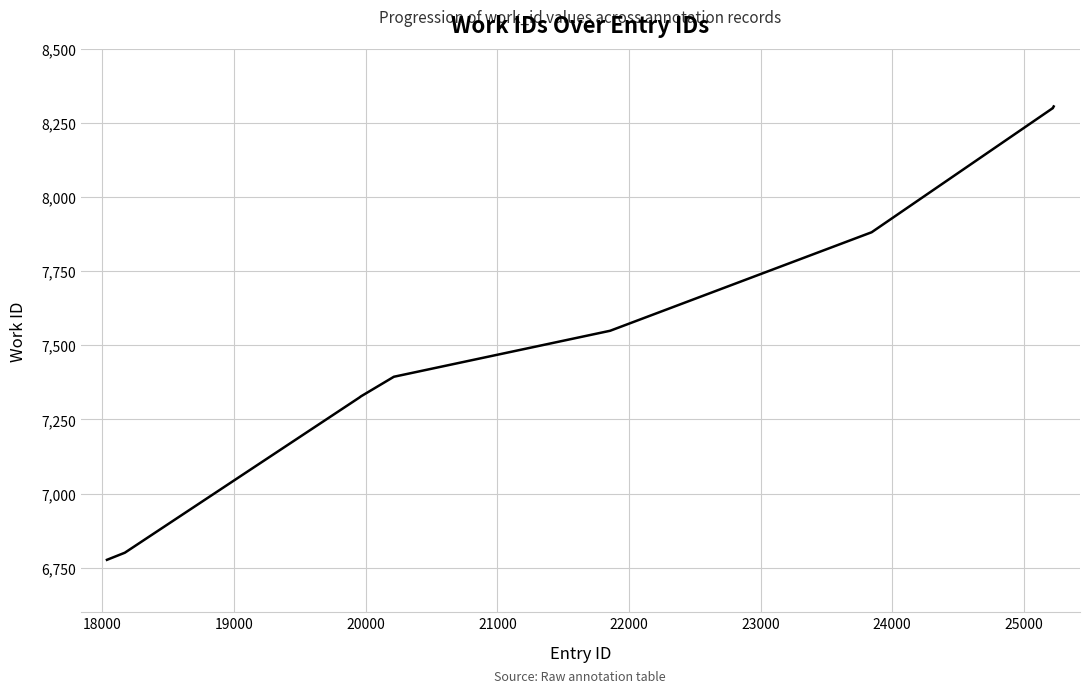

What is the maximum value shown in the chart?

8305